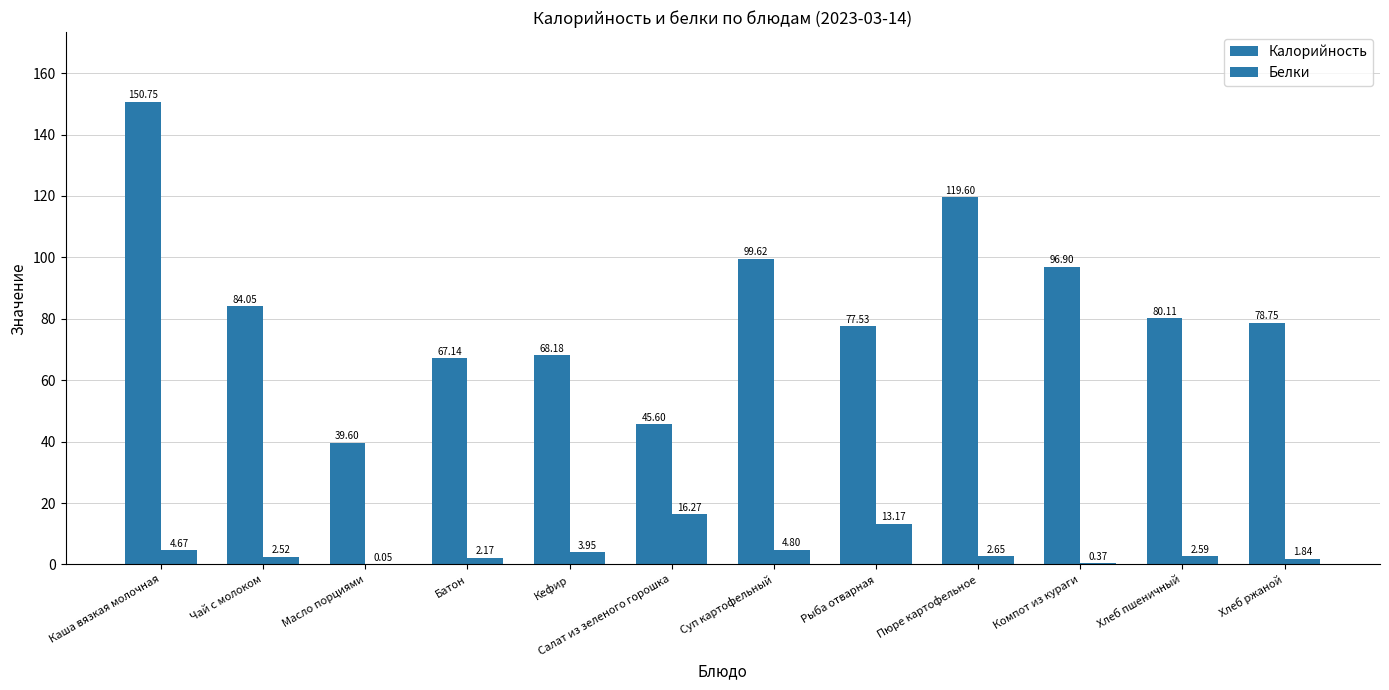

Is the value of Белки at Рыба отварная greater than the value of Калорийность at Суп картофельный?

No